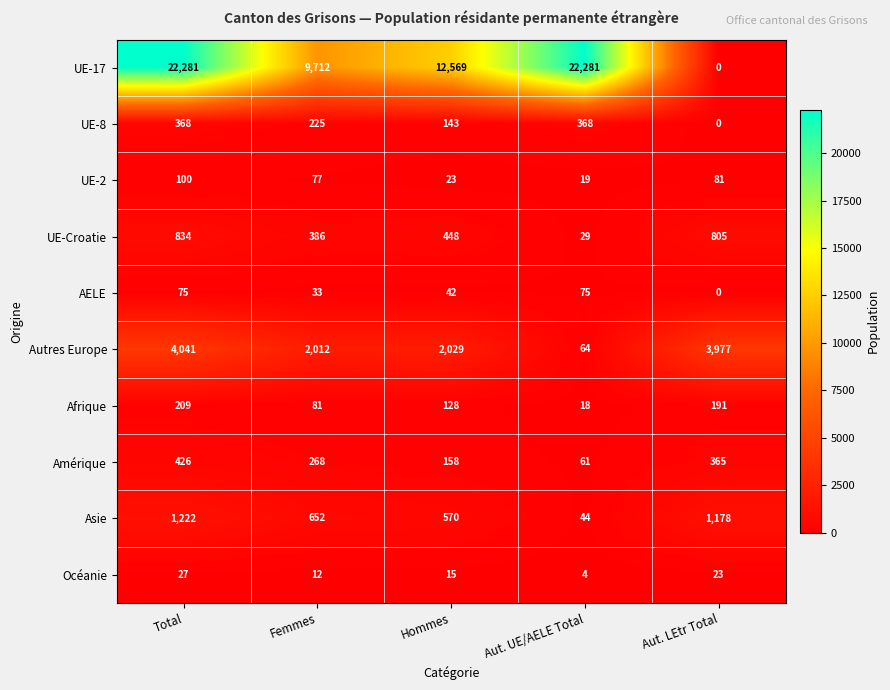

True or false: Asie has a value of 1178 at Aut. LEtr Total.

True